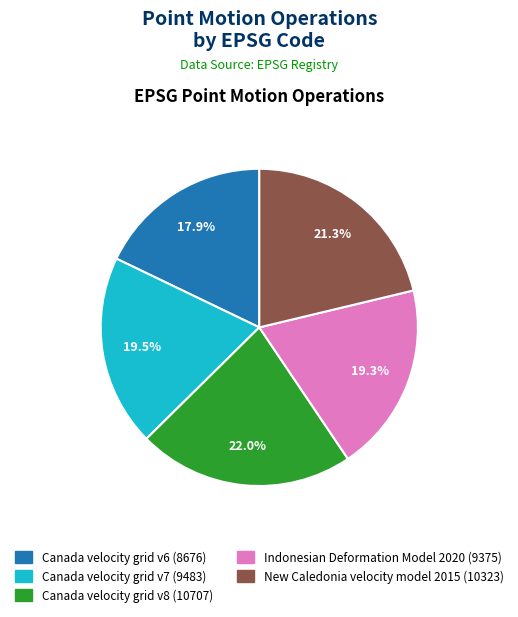

Which has a higher value, Canada velocity grid v7 or New Caledonia velocity model 2015?

New Caledonia velocity model 2015